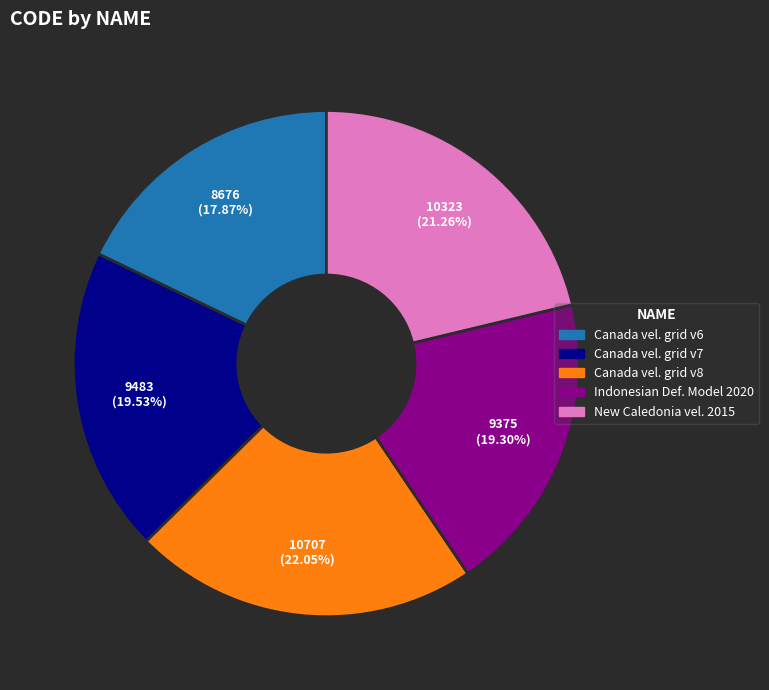

Is there a majority slice in this chart?

No